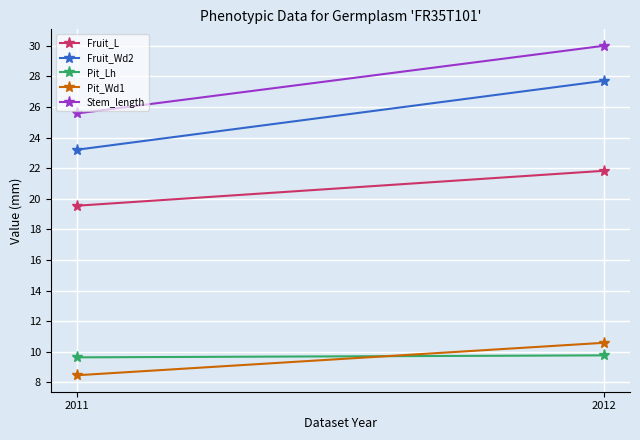

Rank the categories by Pit_Wd1 value from lowest to highest.

2011, 2012